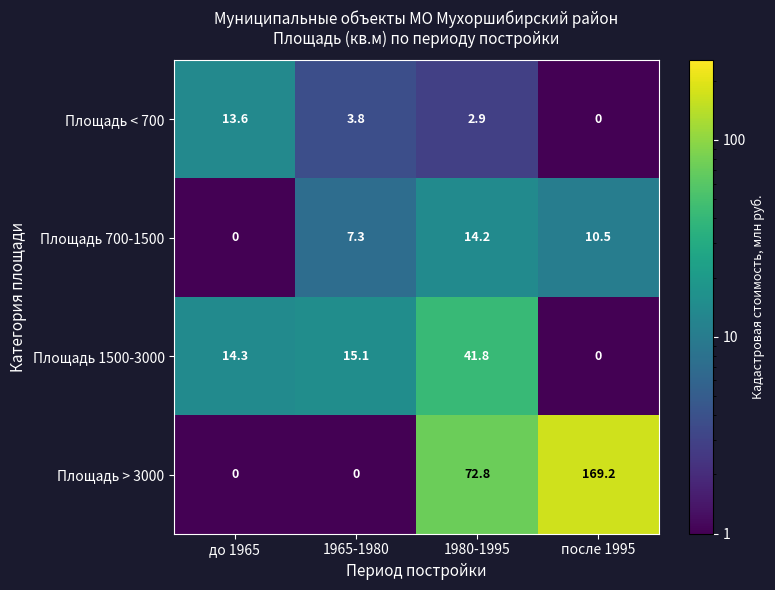

What is the maximum value for Площадь 700-1500?

14.2